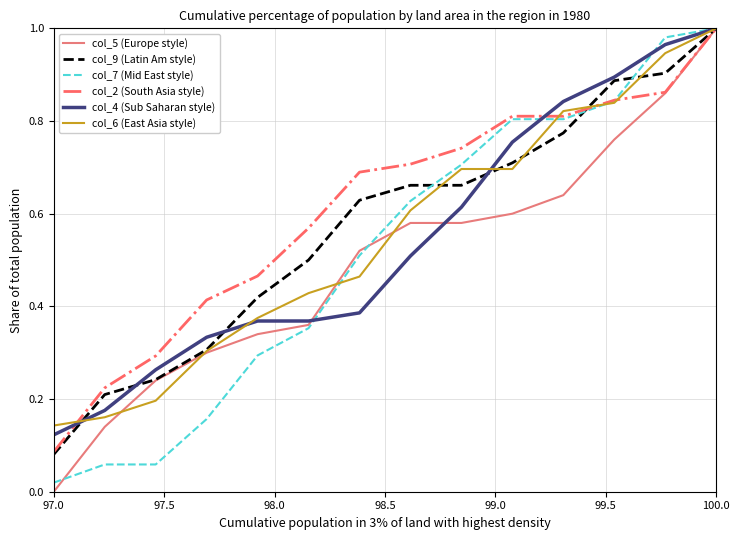

How many lines are shown in the chart?

6